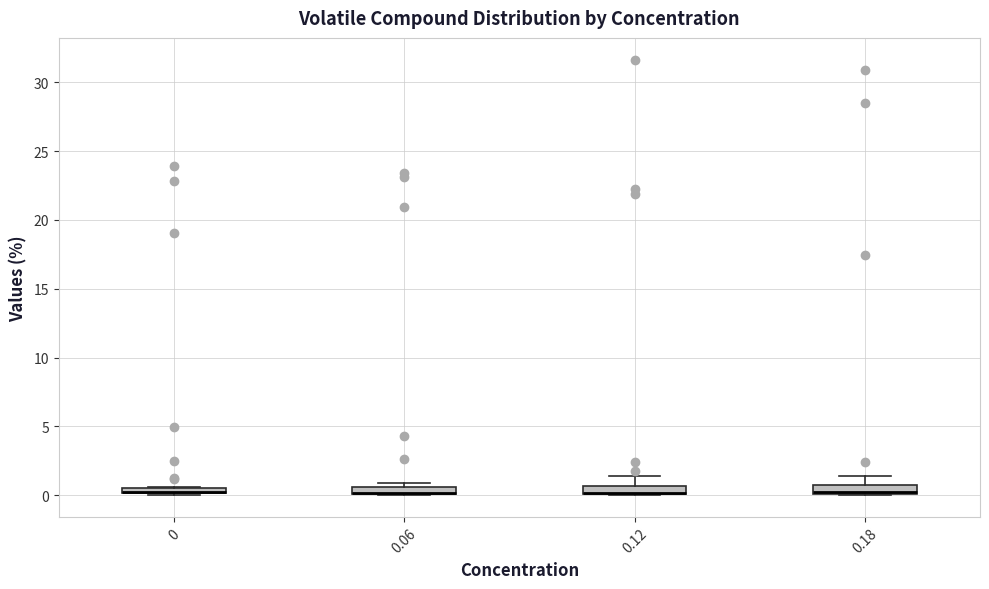

Where is the upper edge of the box at x = 0 on the y-axis? The values are not printed on the chart, so give them approximately, as read against the axis.

0.5